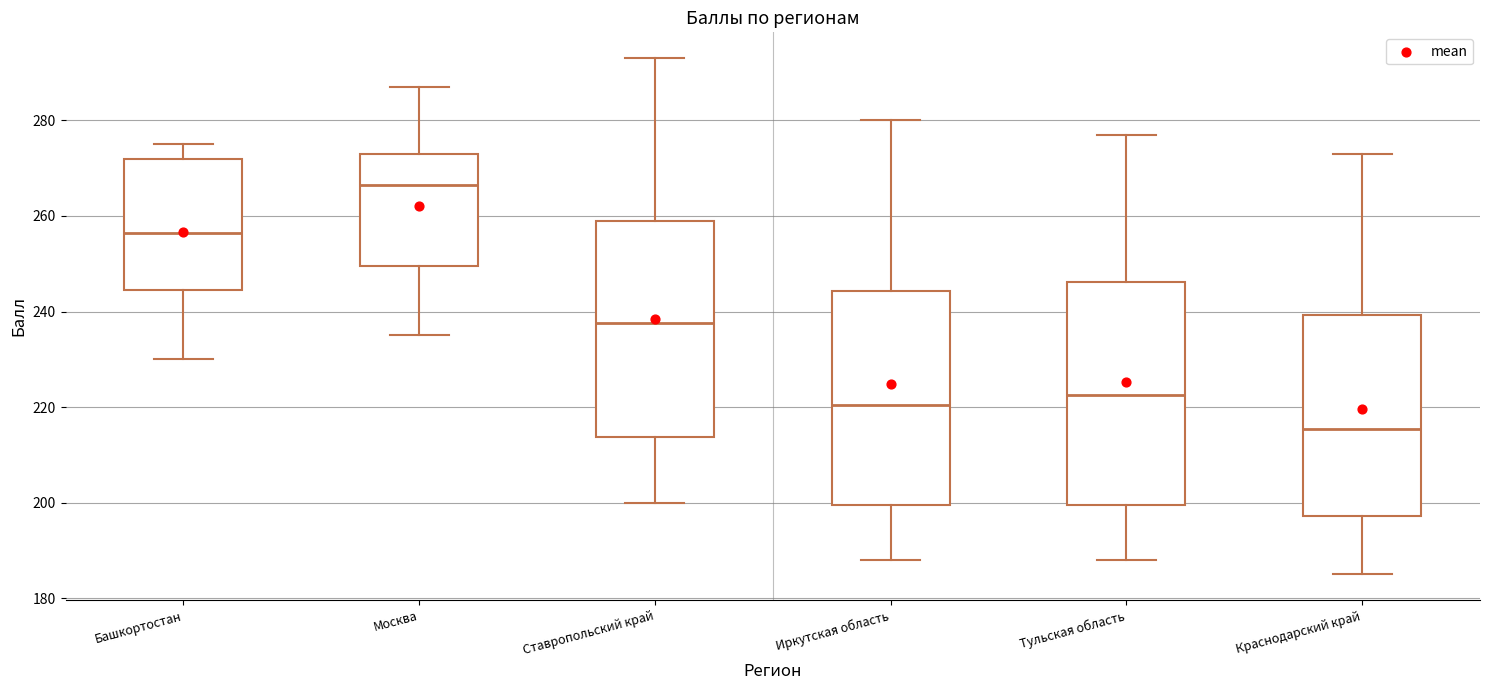

Which box's median line is the highest?

Москва